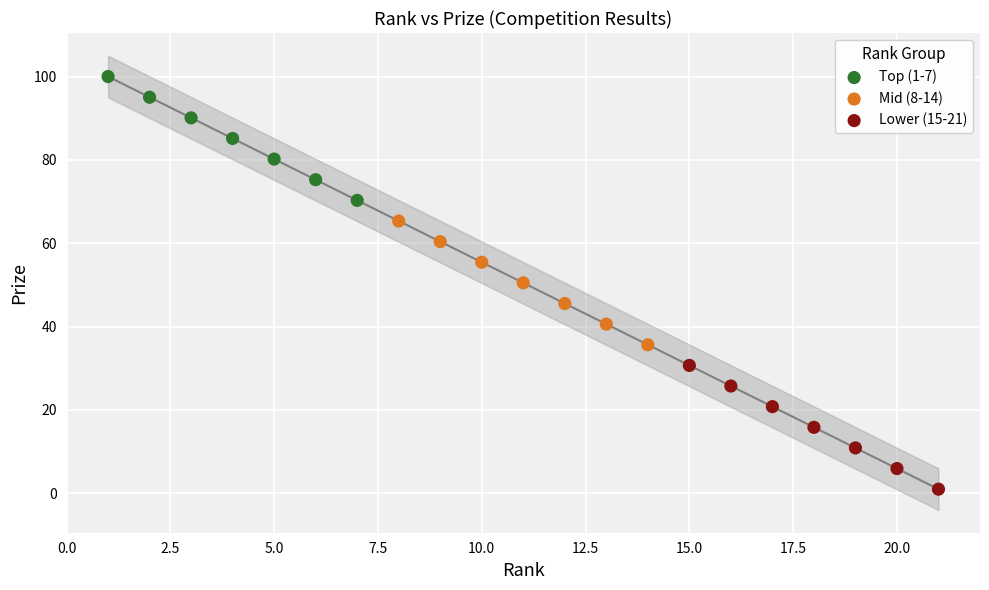

Which series reaches the maximum Y coordinate?

Top (1-7)